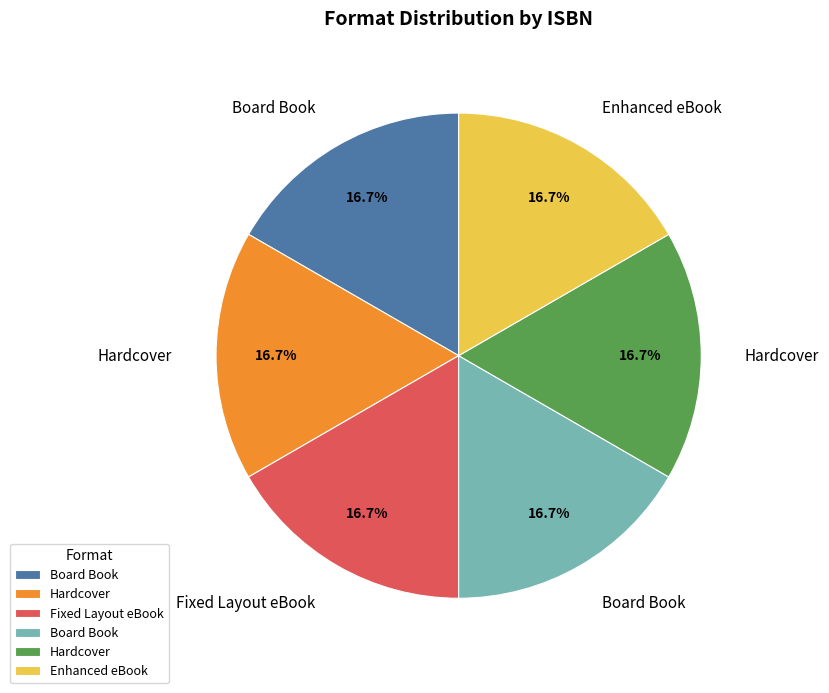

Does any single category account for the majority?

No